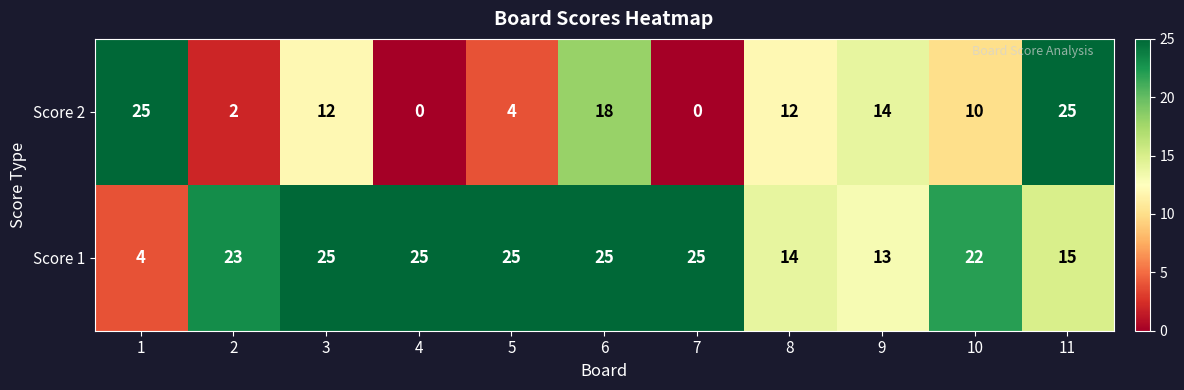

What is the highest value of the Score 2 series?

25